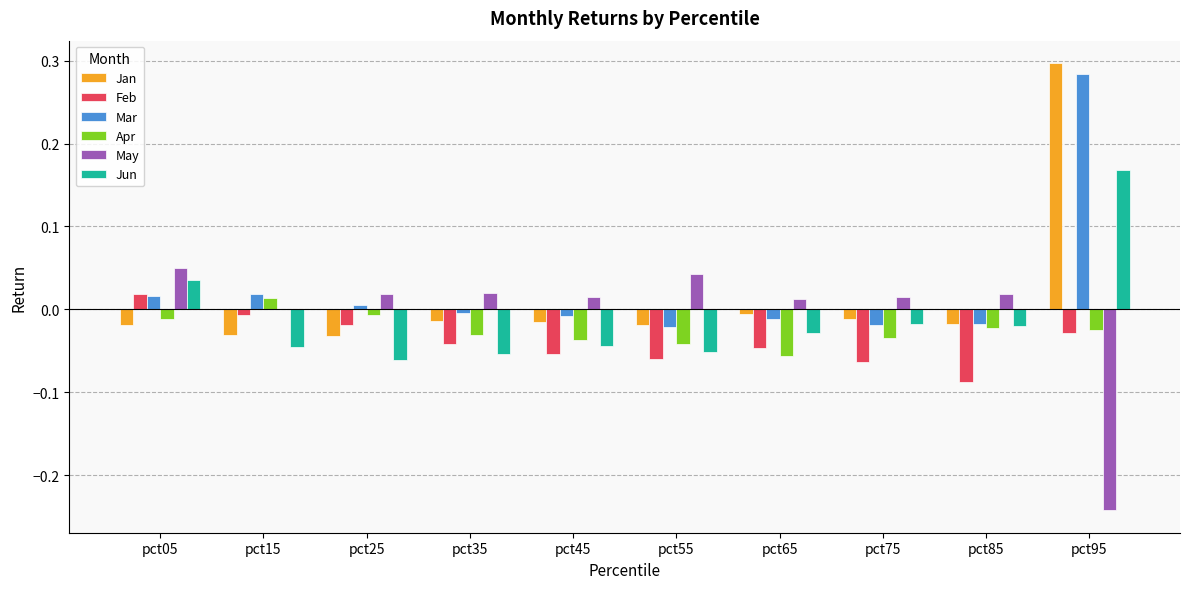

At which category is the sum across all series the highest?

pct95